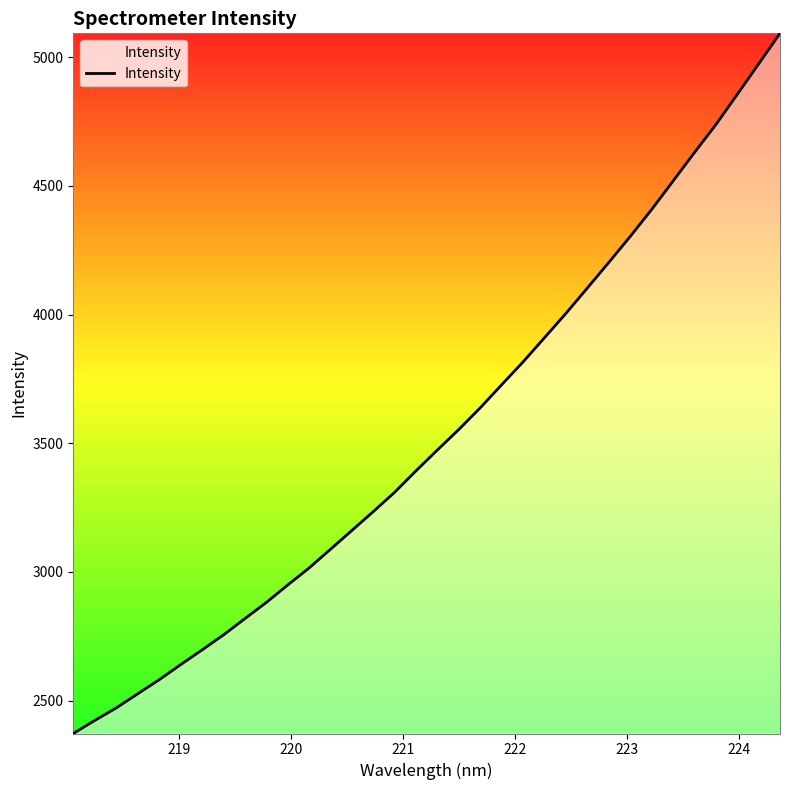

Does the chart display data point markers on the line(s)?

No